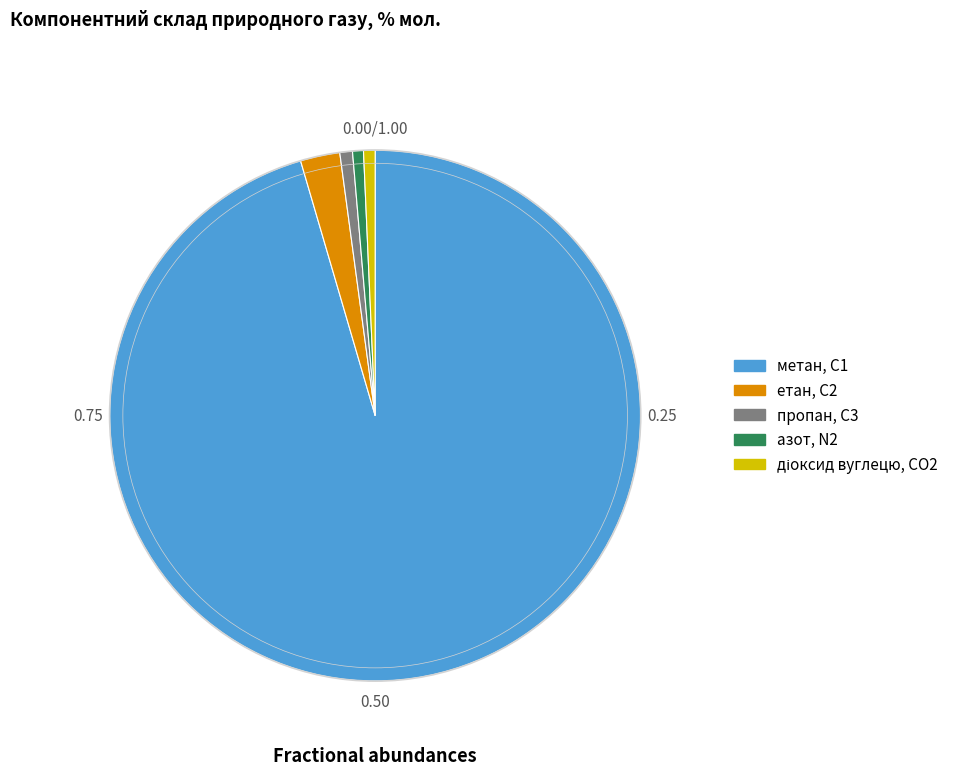

Is the sum of азот, N2 and етан, С2 greater than half?

No